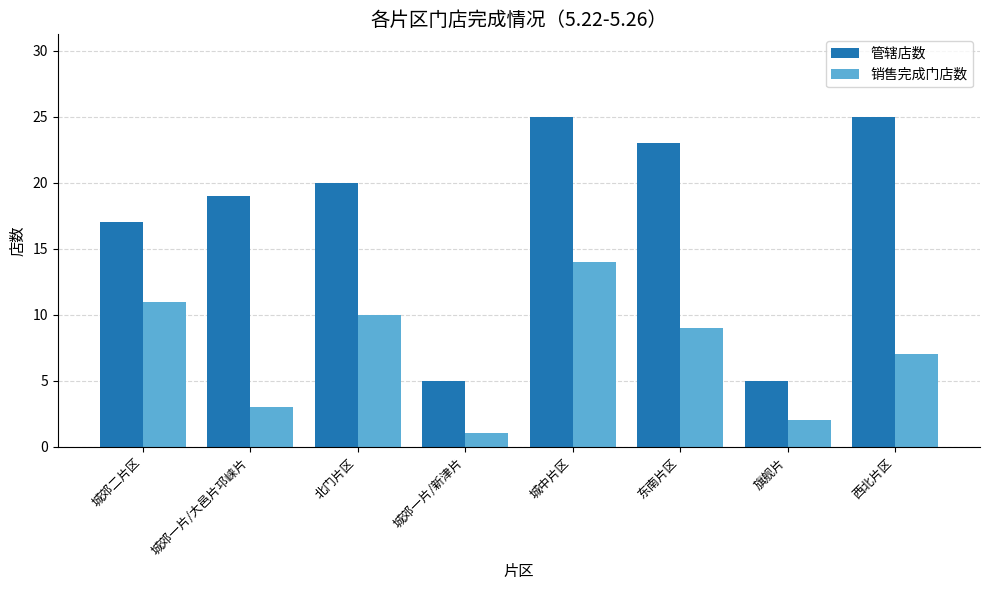

Reading left to right, extract all data points from this chart.

管辖店数: 城郊二片区=17	城郊一片/大邑片邛崃片=19	北门片区=20	城郊一片/新津片=5	城中片区=25	东南片区=23	旗舰片=5	西北片区=25
销售完成门店数: 城郊二片区=11	城郊一片/大邑片邛崃片=3	北门片区=10	城郊一片/新津片=1	城中片区=14	东南片区=9	旗舰片=2	西北片区=7